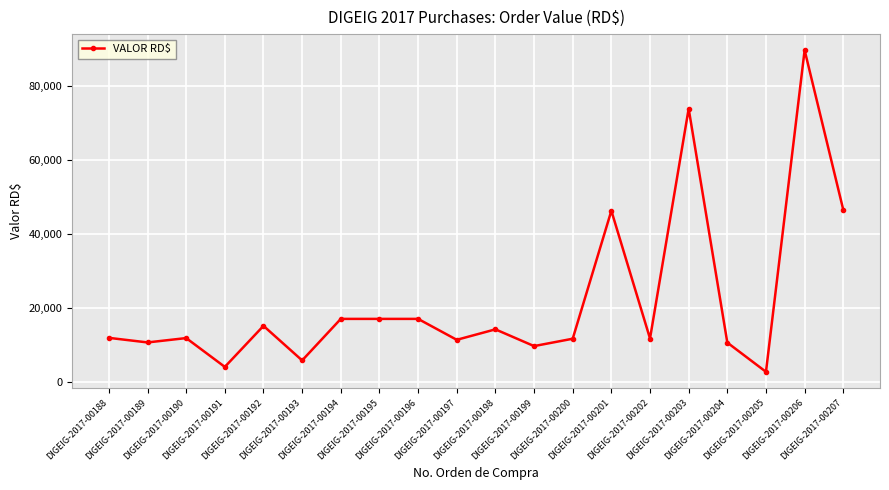

Where is the first local minimum?

DIGEIG-2017-00189